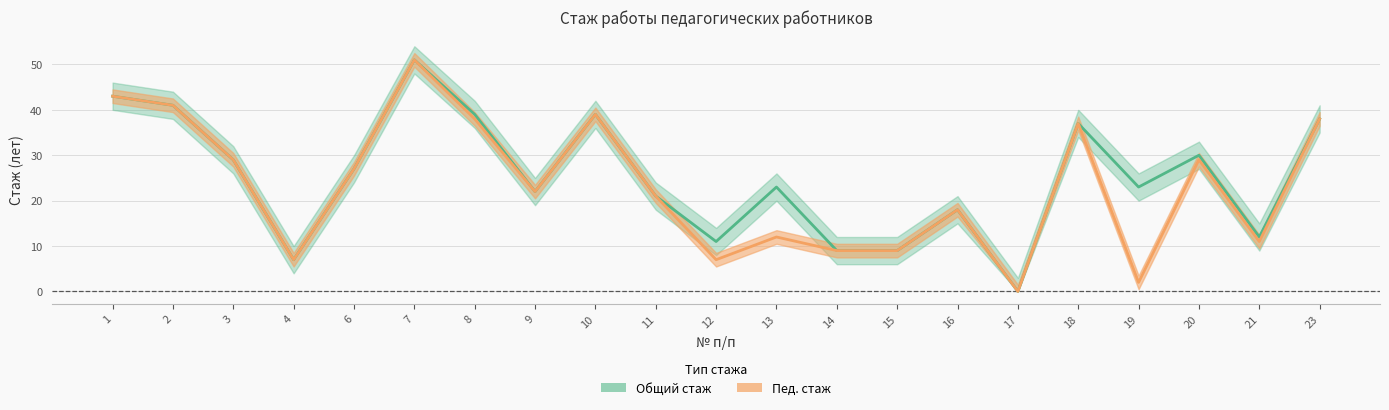

Which series changed the most between 10 and 18?

Общий стаж